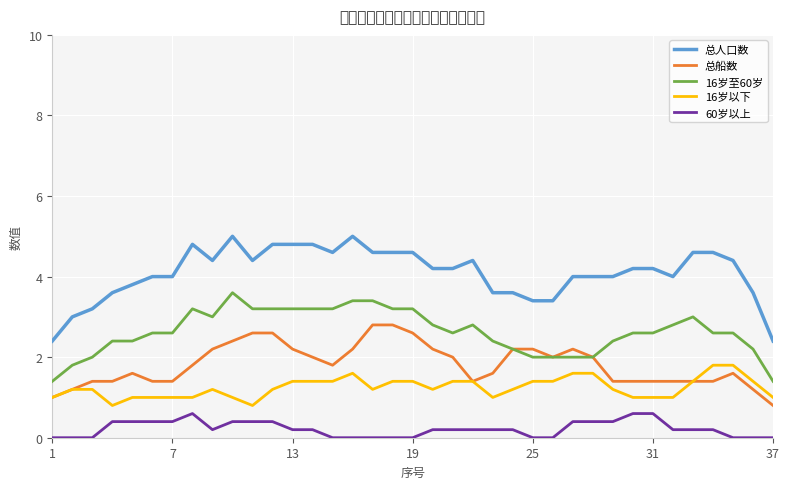

Which series has the widest spread of values?

总人口数